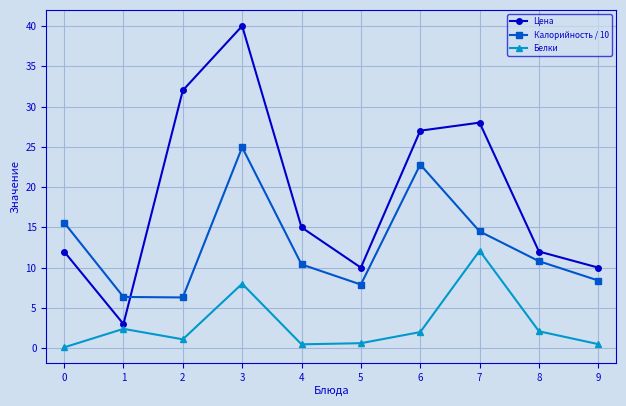

At how many categories does at least one series exceed 21?

4